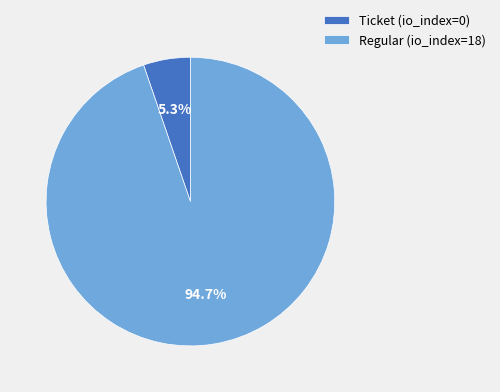

What is the largest slice in the pie chart?

Regular (io_index=18)